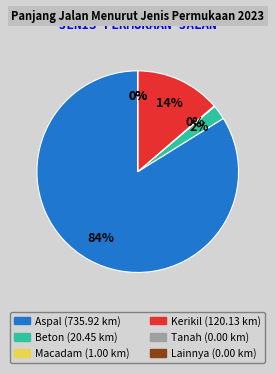

Rank the categories by value from highest to lowest.

Aspal, Kerikil, Beton, Macadam, Tanah, Lainnya